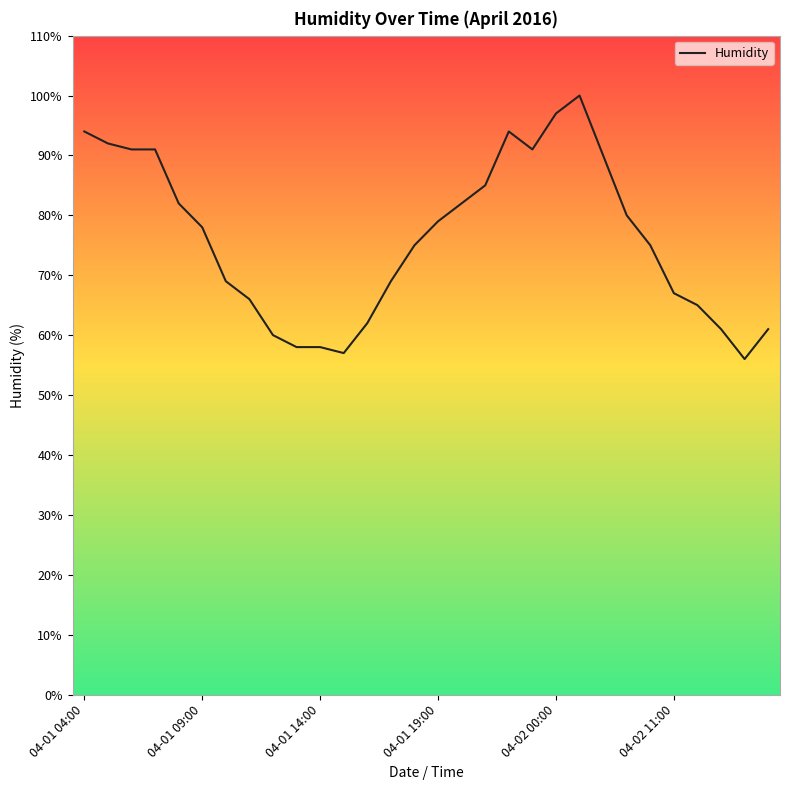

What is the difference between the maximum and minimum values?

44